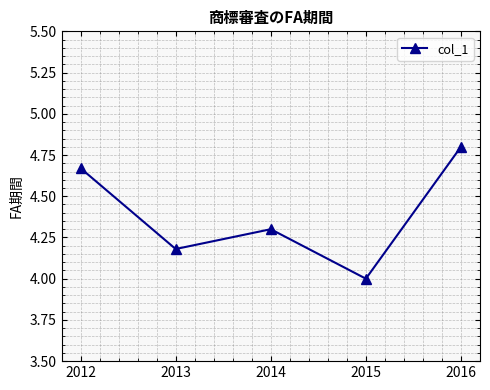

List the labels in order of value, largest first.

2016, 2012, 2014, 2013, 2015